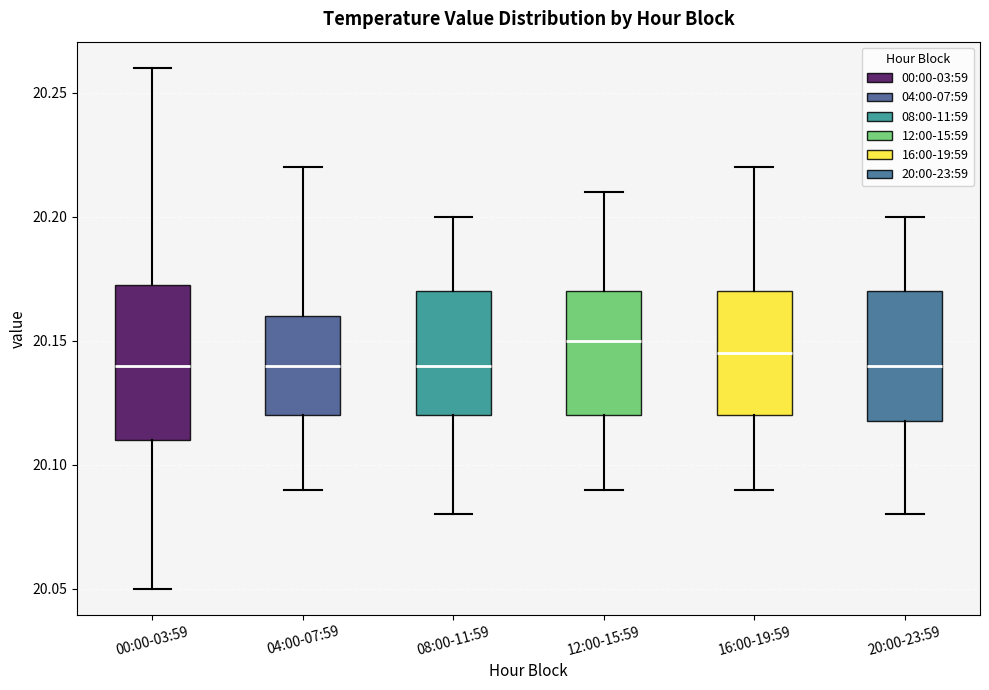

Which box is the tallest, from its lower edge to its upper edge?

00:00-03:59